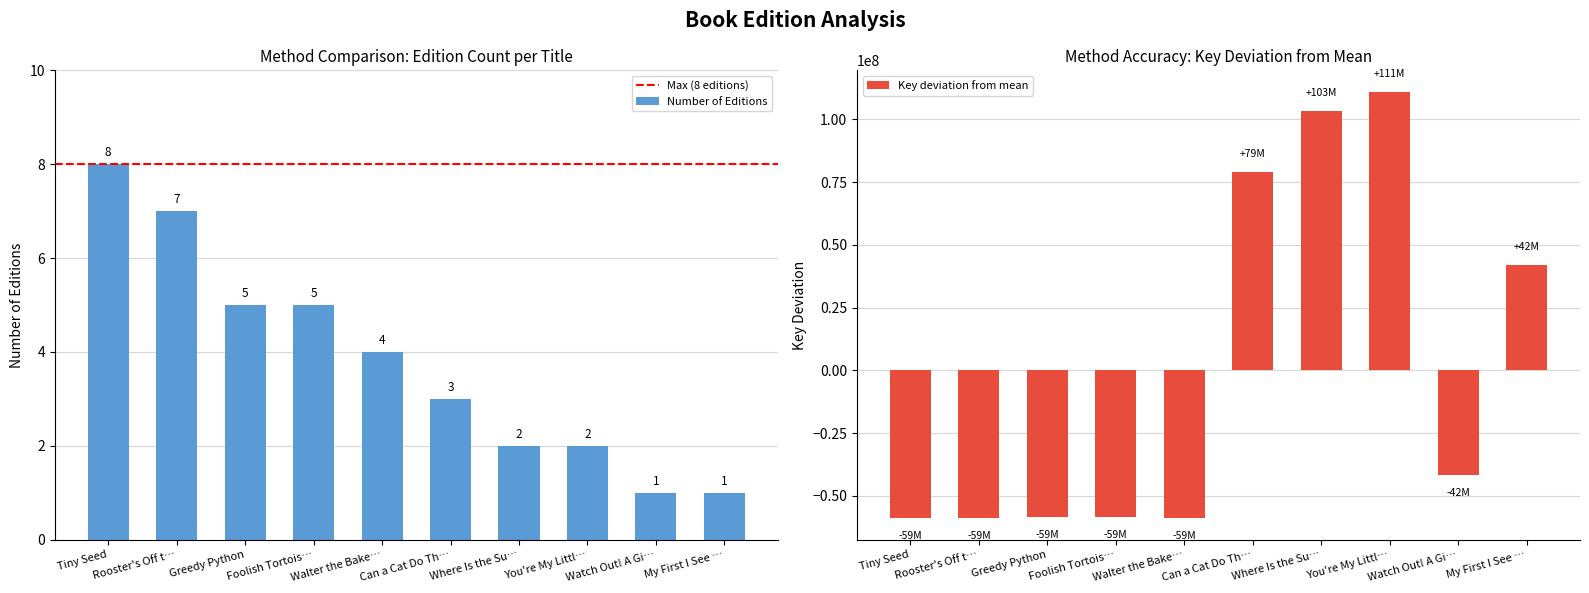

What is the difference between the maximum and second lowest values in the Number of Editions series?

7